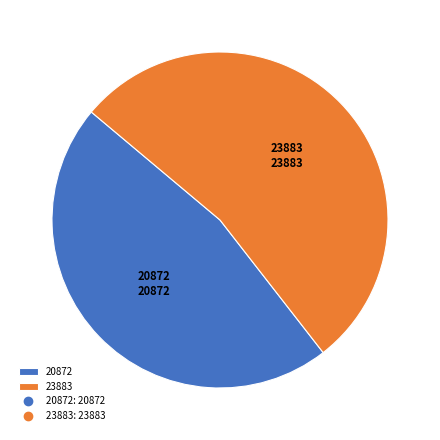

Is 23883 the majority of the pie?

Yes